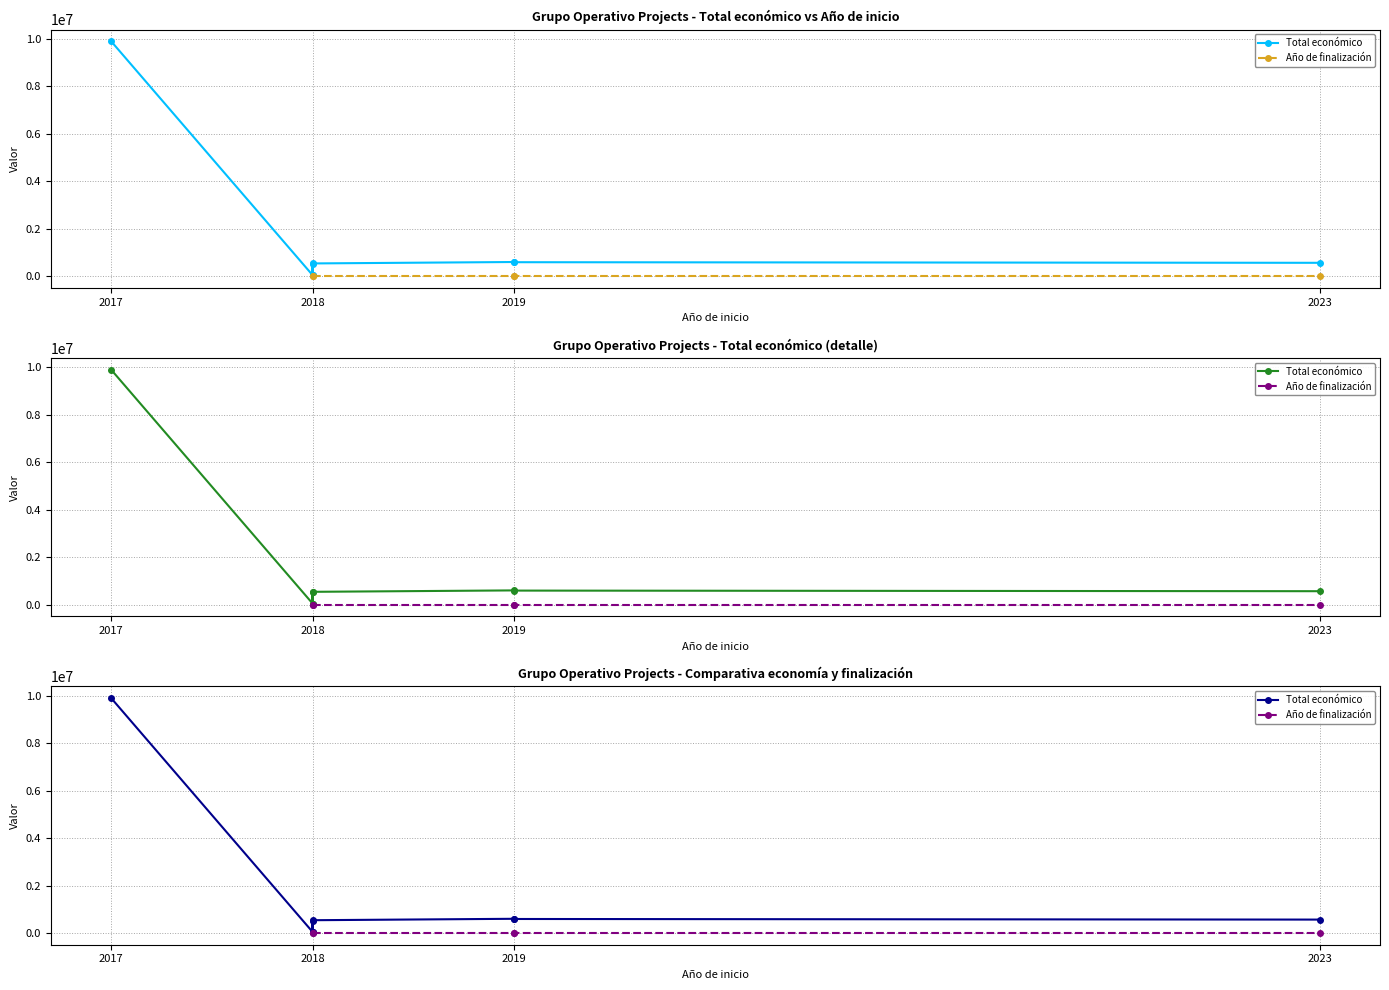

Does the chart have visible grid lines?

Yes